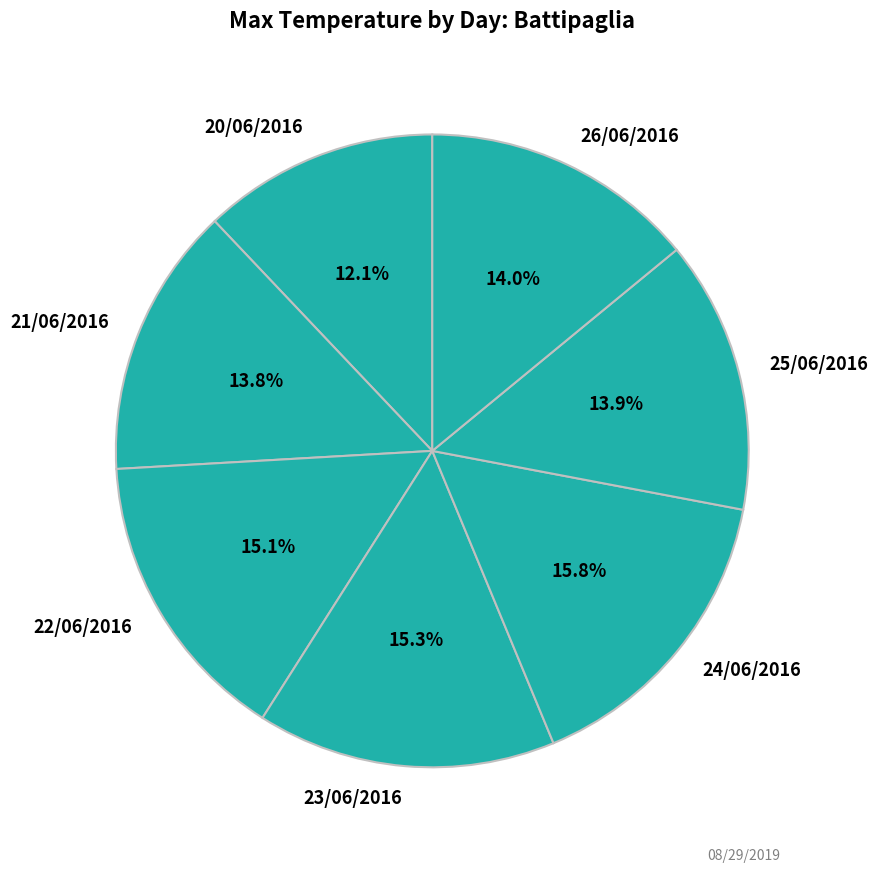

Combined, do 23/06/2016 and 26/06/2016 account for over 50%?

No